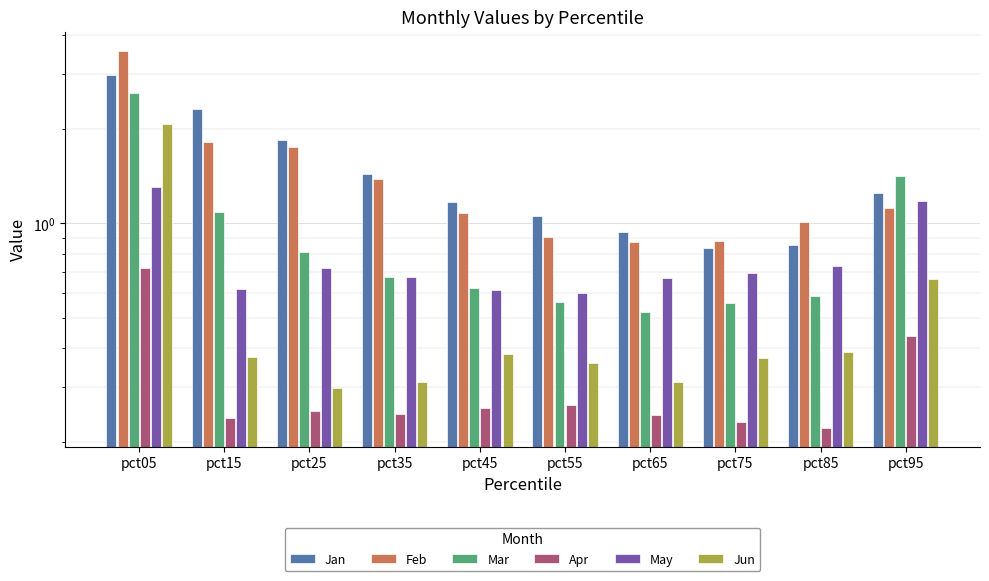

What are all the series names shown in the legend?

Jan, Feb, Mar, Apr, May, Jun